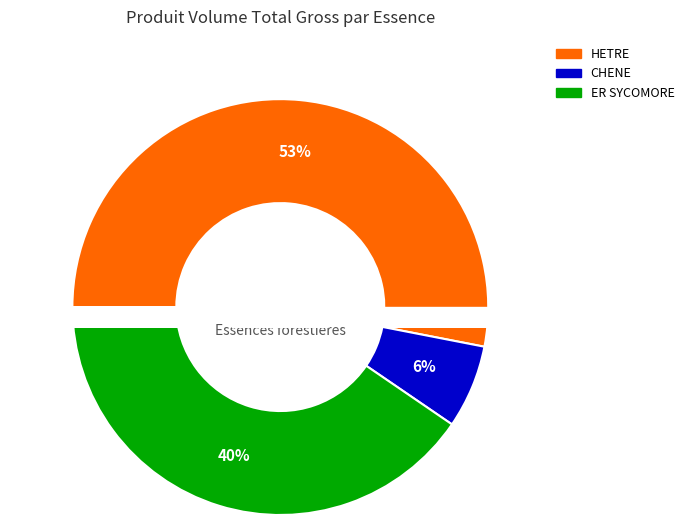

Between ER SYCOMORE and HETRE, which is larger?

HETRE